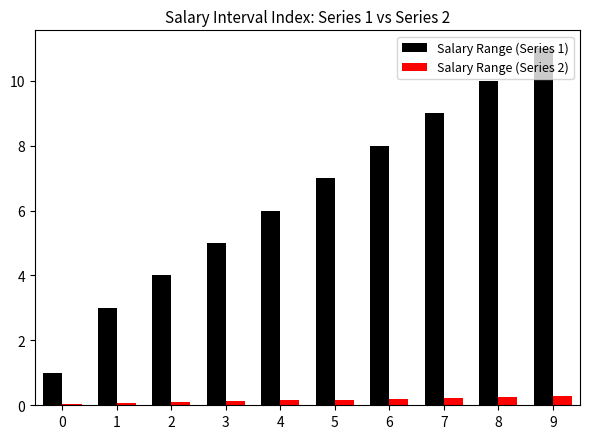

At which category is the sum across all series the highest?

9